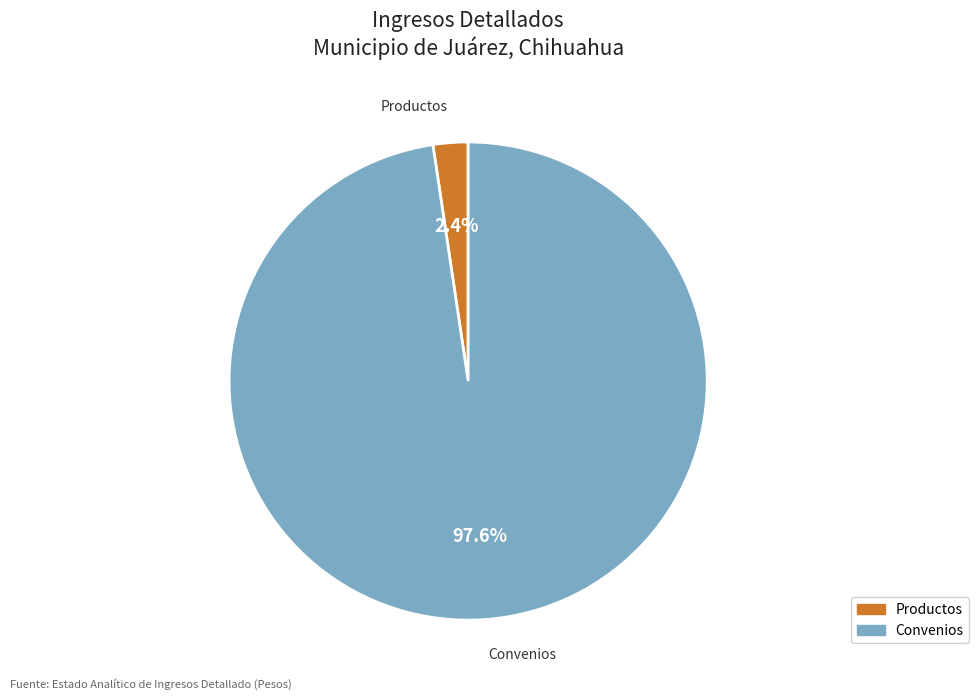

Does any single category account for the majority?

Yes